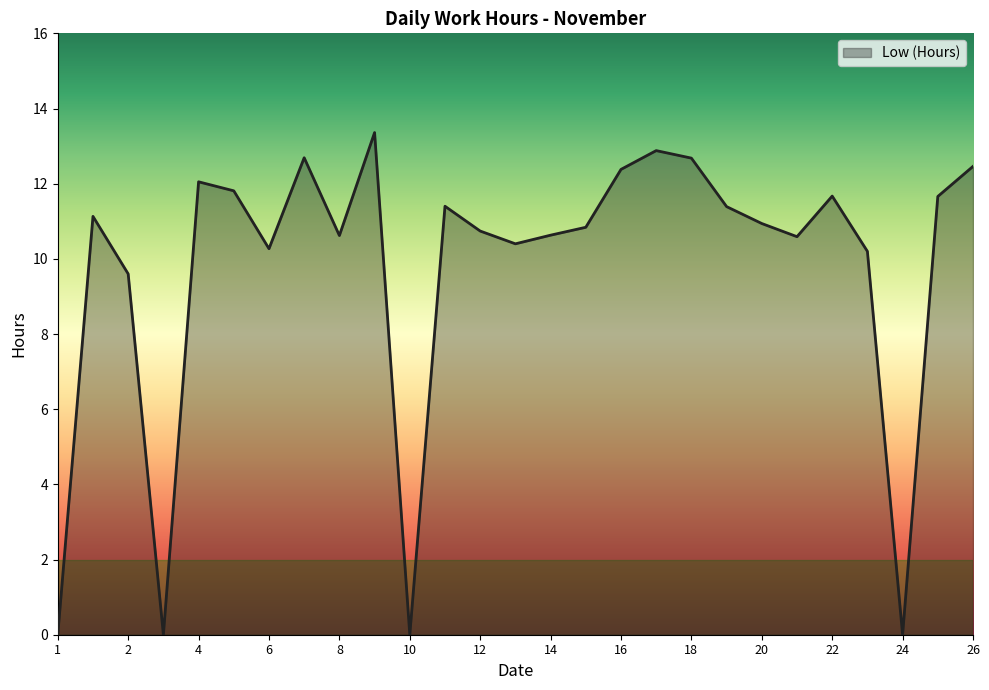

What is the difference between the maximum and minimum values?

13.4